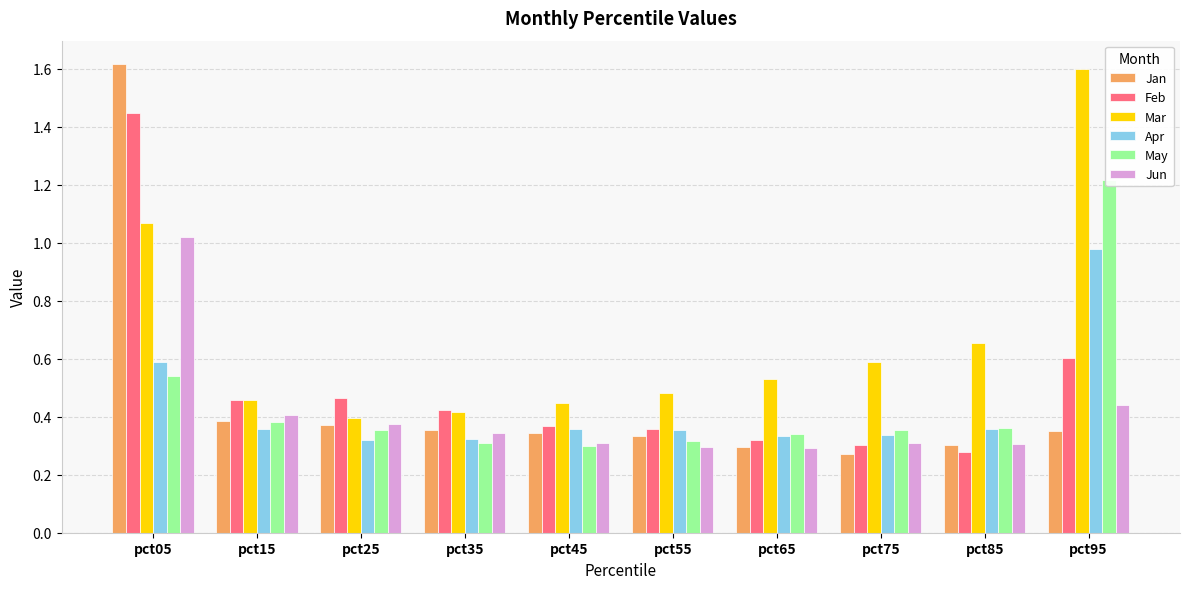

What is the difference between the maximum and minimum values in the Feb series?

1.2